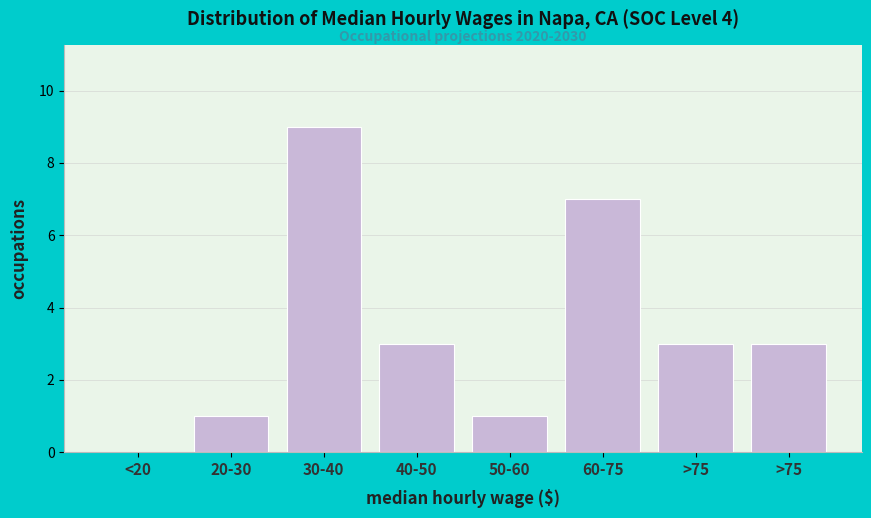

How many distinct data groups are displayed?

1